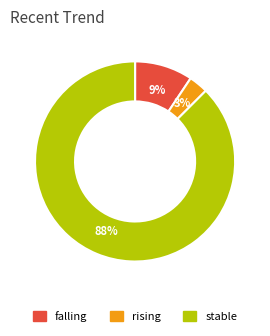

True or false: stable accounts for 74% of the total.

False